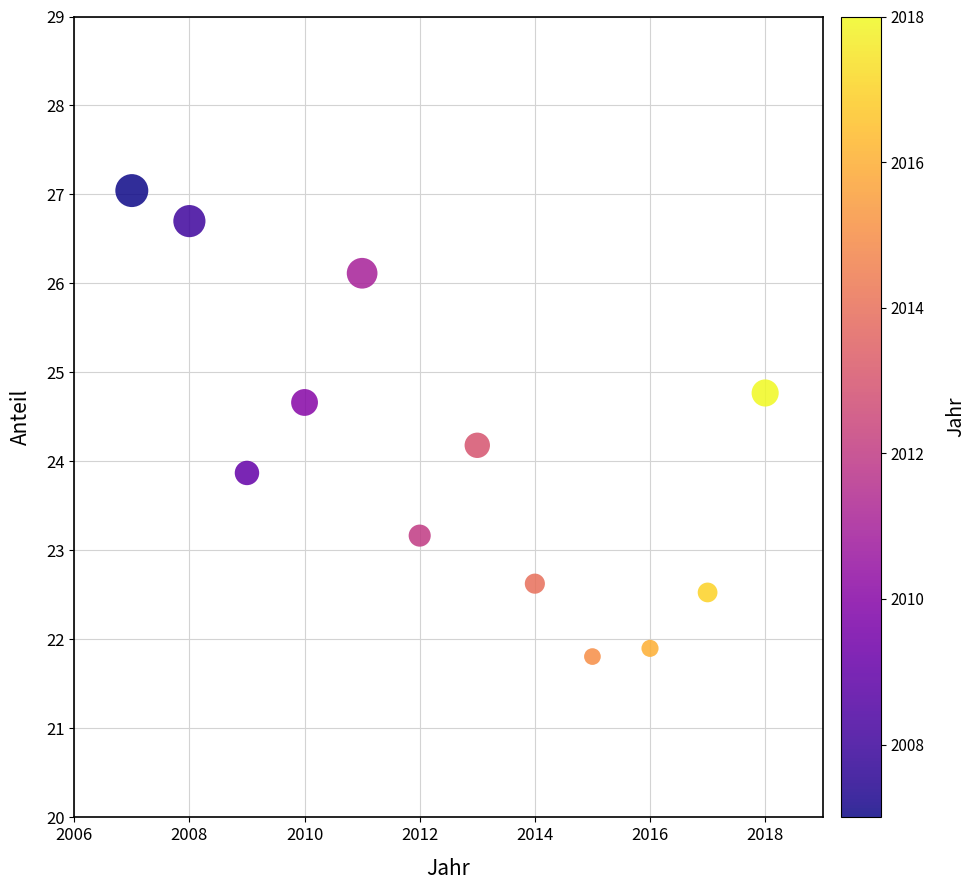

What is the range of X values (max minus min)?

11.0